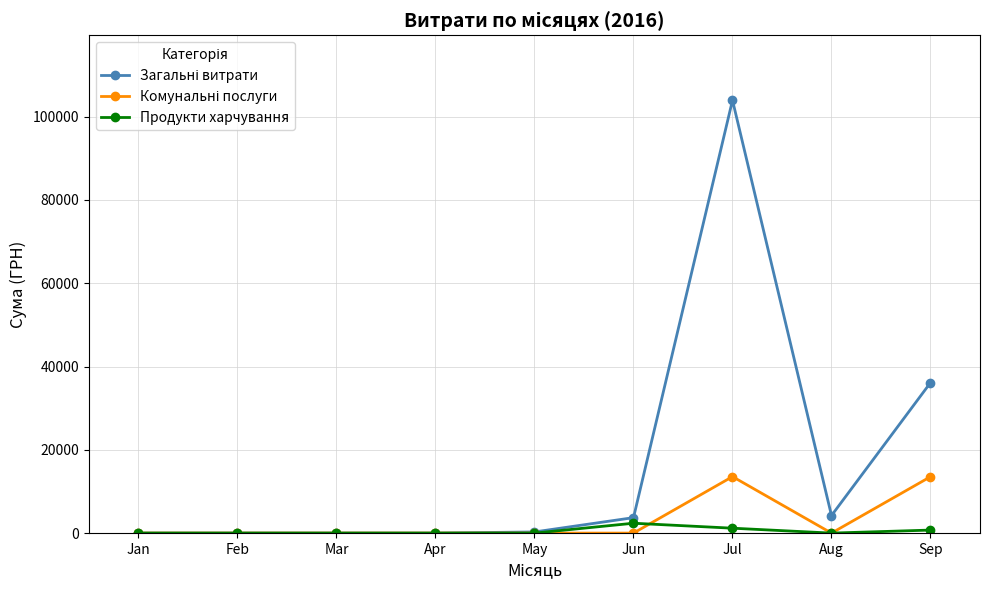

At which category is the sum across all series the highest?

Jul